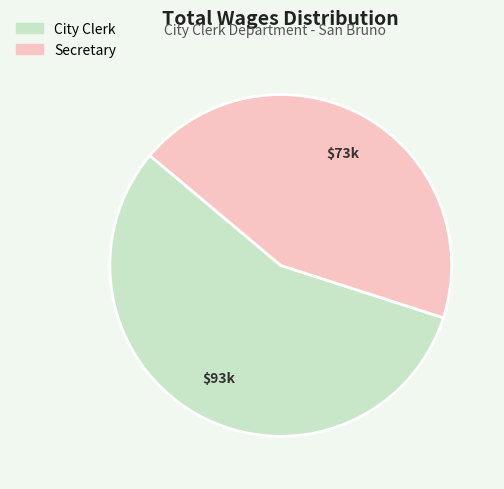

Is it true that Secretary is 44% of the pie?

True